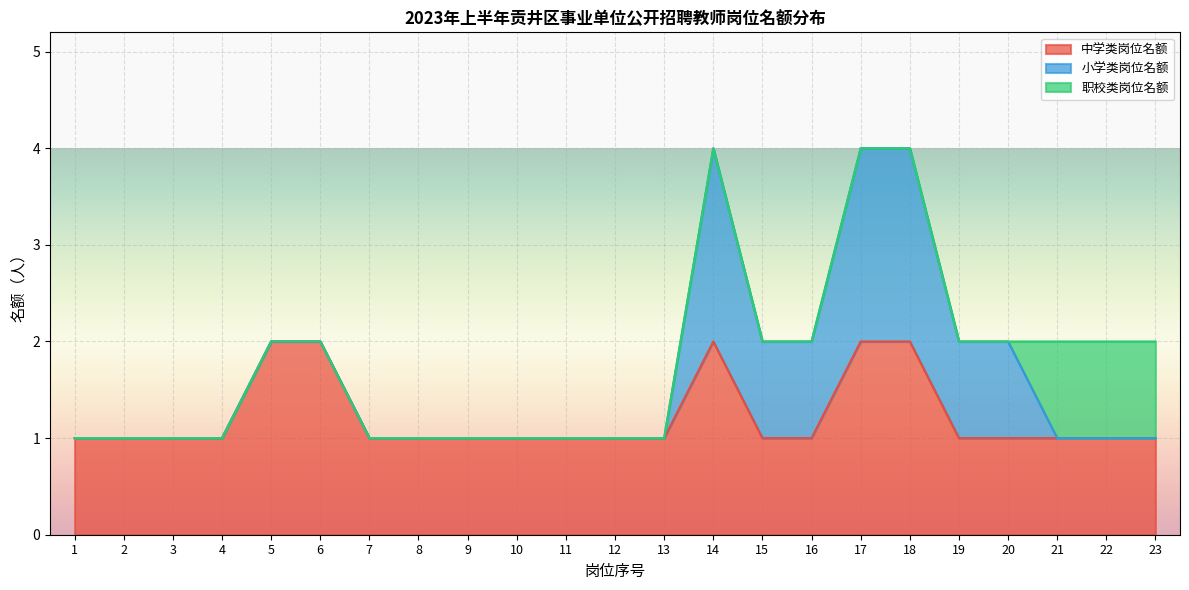

At which category is the sum across all series the highest?

14